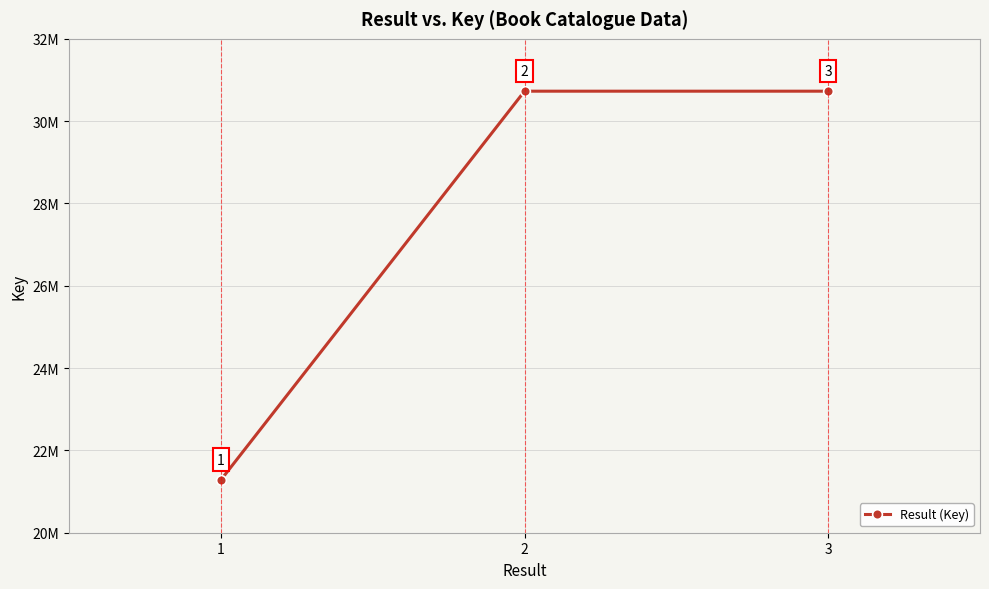

Approximately how many times larger is the value at 3 compared to 1?

1.4